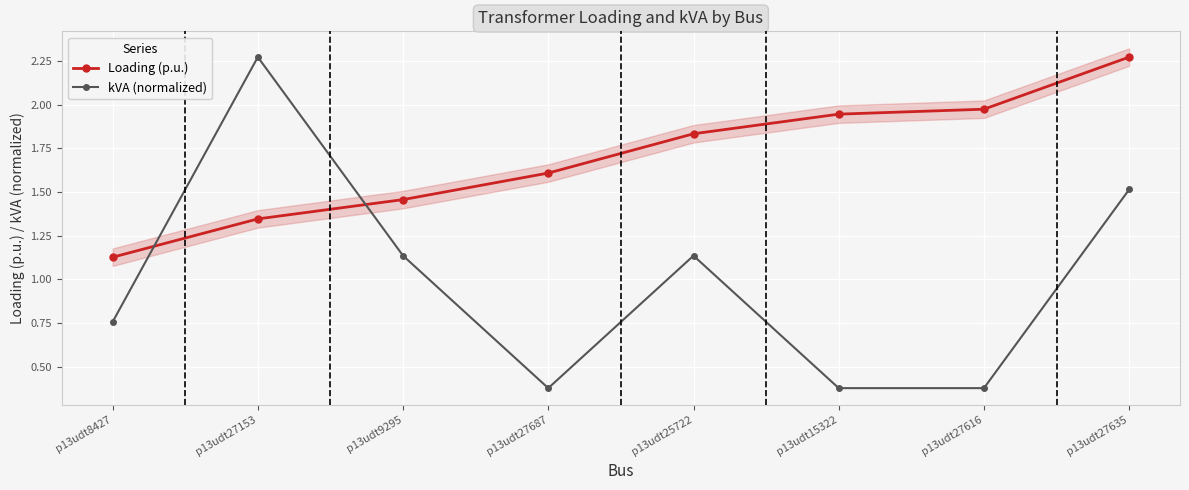

What is the sum of the kVA (normalized) values at p13udt27687 and p13udt27153?

2.7